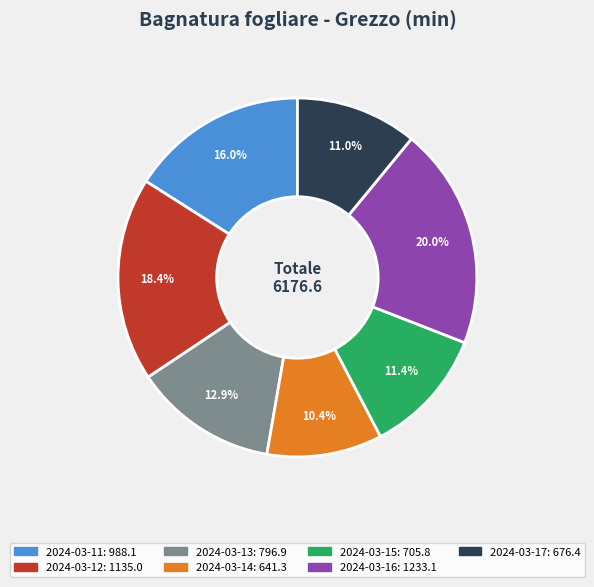

To the nearest percent, what is the combined percentage of 2024-03-11 and 2024-03-14?

26%